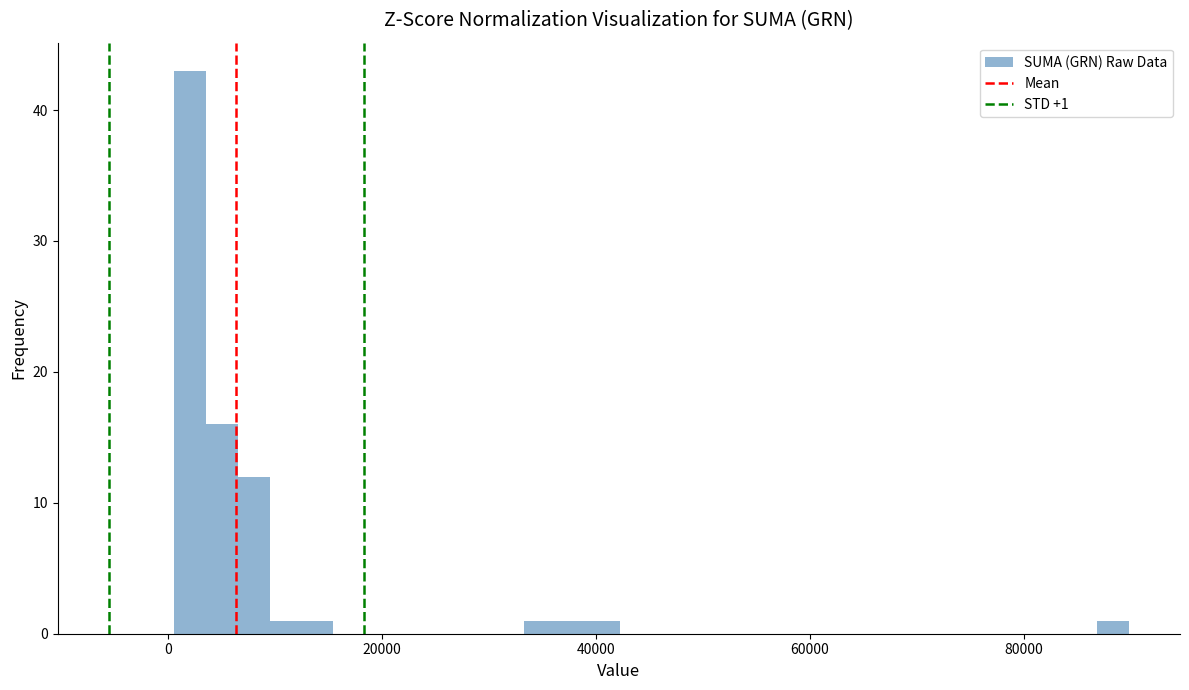

Read against the x-axis, roughly where is the centre of the tallest bar?

2000